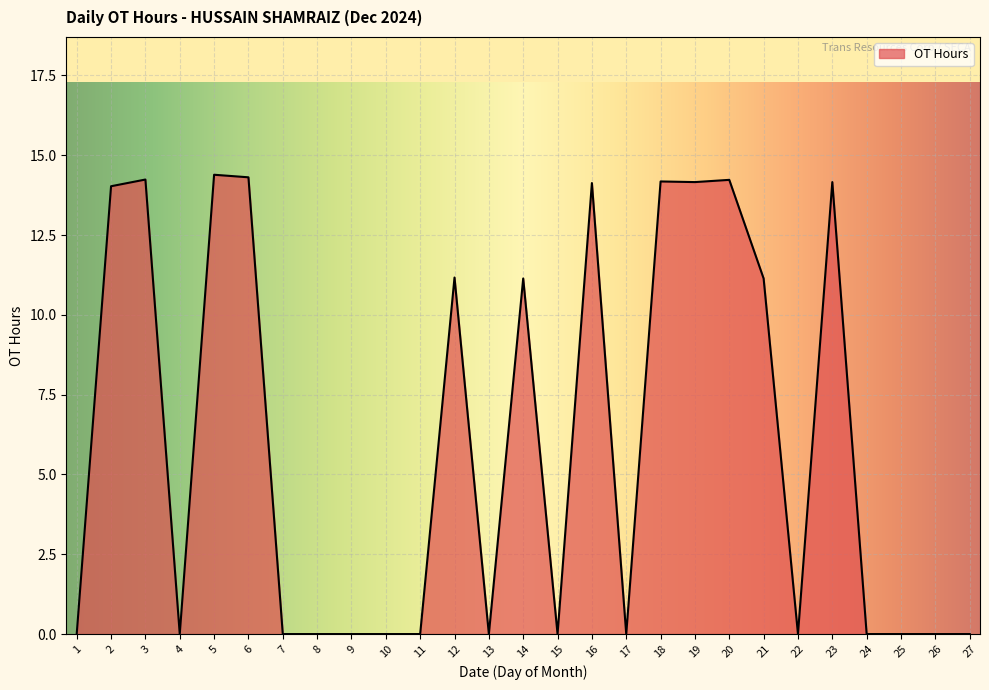

True or false: there are more than 0 points higher than both neighbors.

True